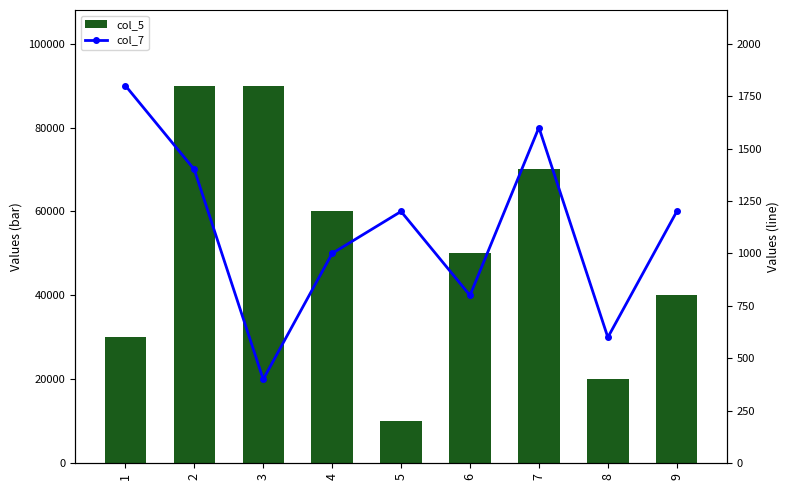

What is the value of the col_5 bar at the 8th from the left?

20000